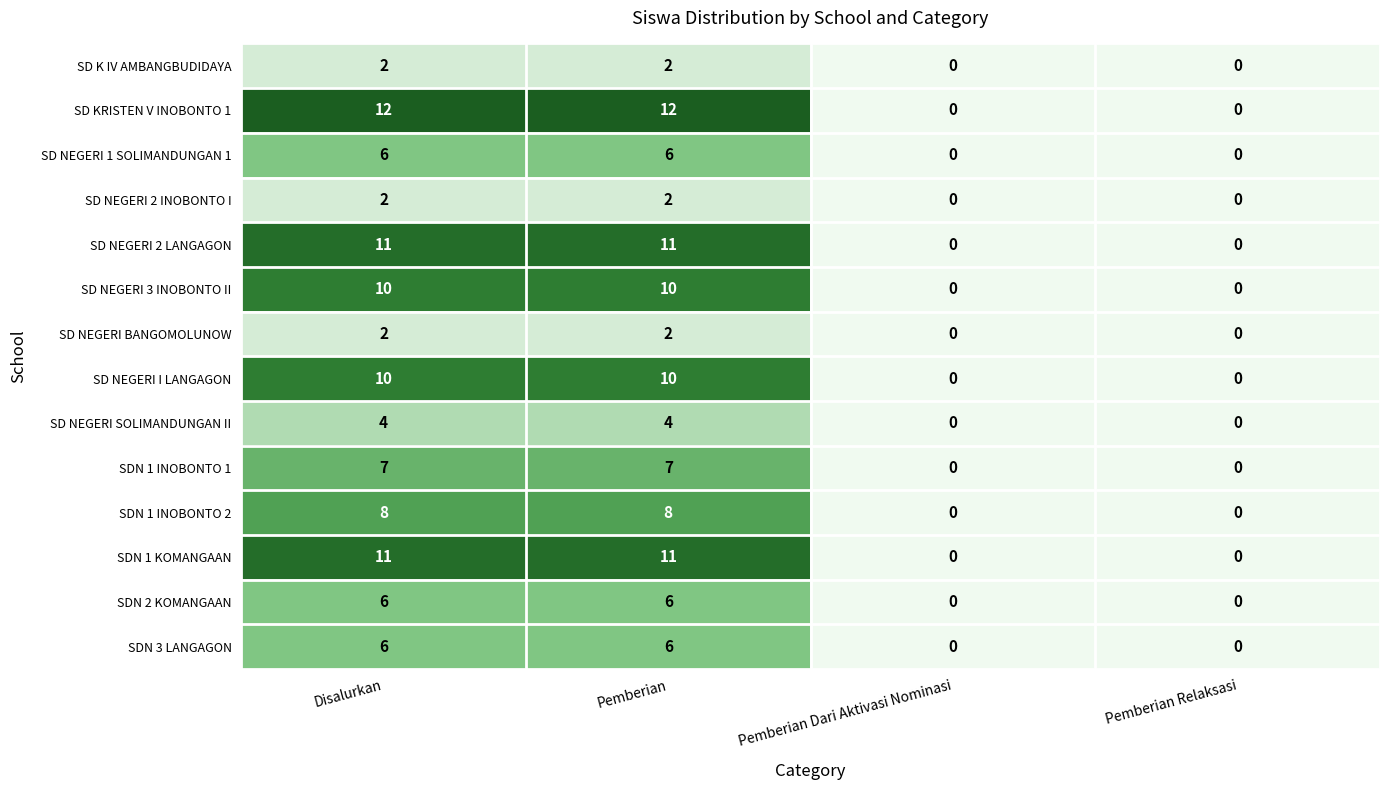

Between Pemberian and Pemberian Relaksasi, which series saw the biggest shift?

SD KRISTEN V INOBONTO 1